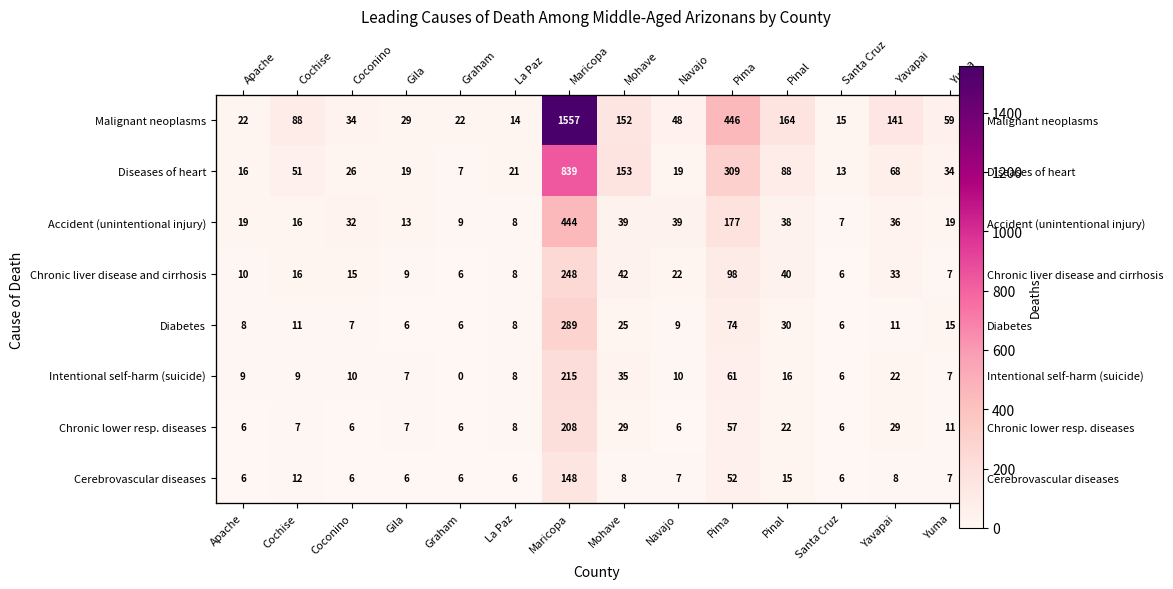

Is it true that Accident (unintentional injury) equals 11 at Coconino?

False